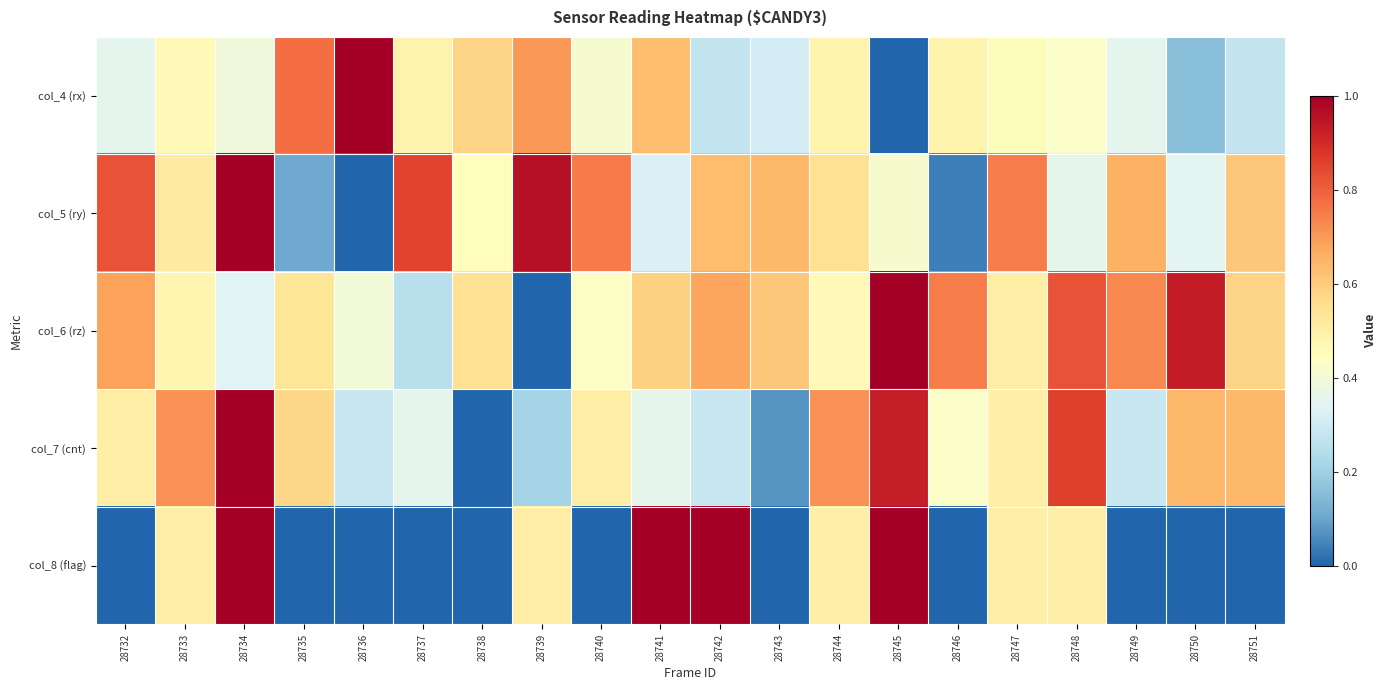

How many data points does each series have?

20